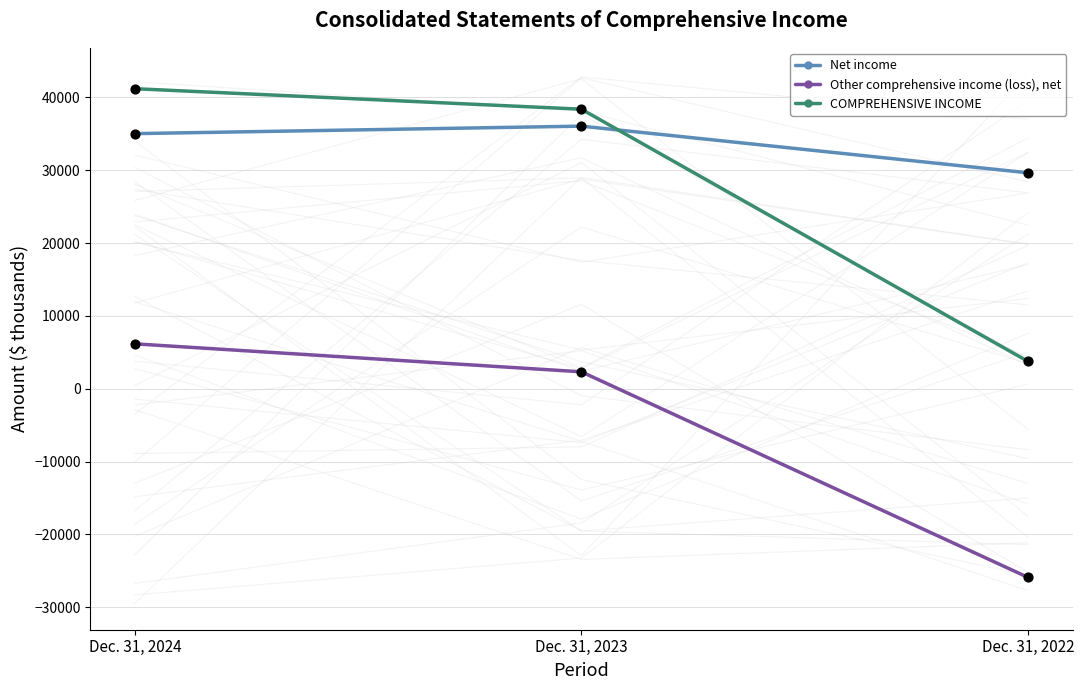

Which series has the largest Y range (max minus min)?

COMPREHENSIVE INCOME